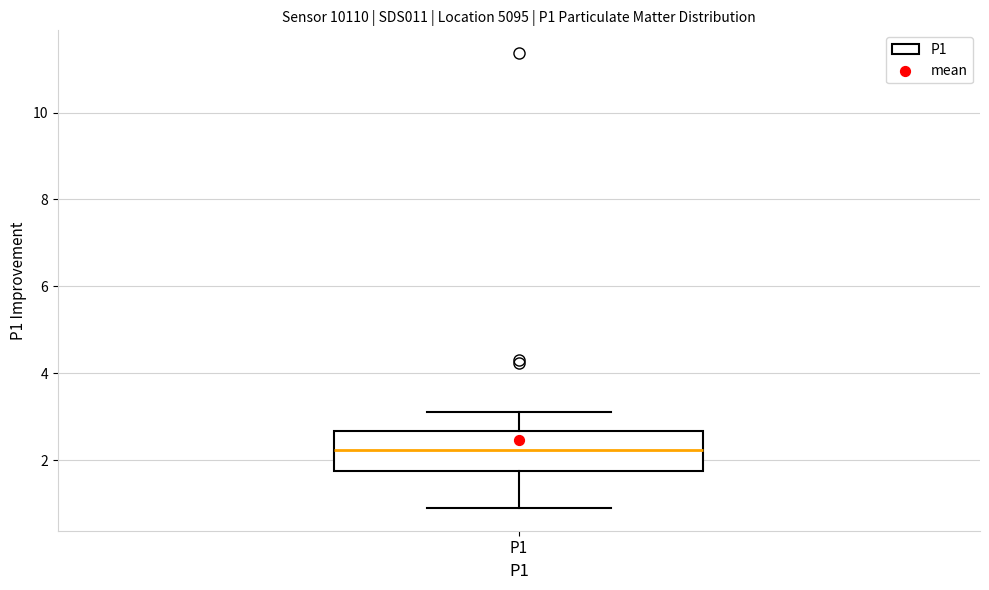

Transcribe this box plot: give where the median line is, the range the box spans, and where the two whiskers end, as read against the y-axis. The values are not printed on the chart, so give them approximately, as read against the axis.

median 2.2, box 1.8 to 2.6, whiskers 1.0 to 3.2